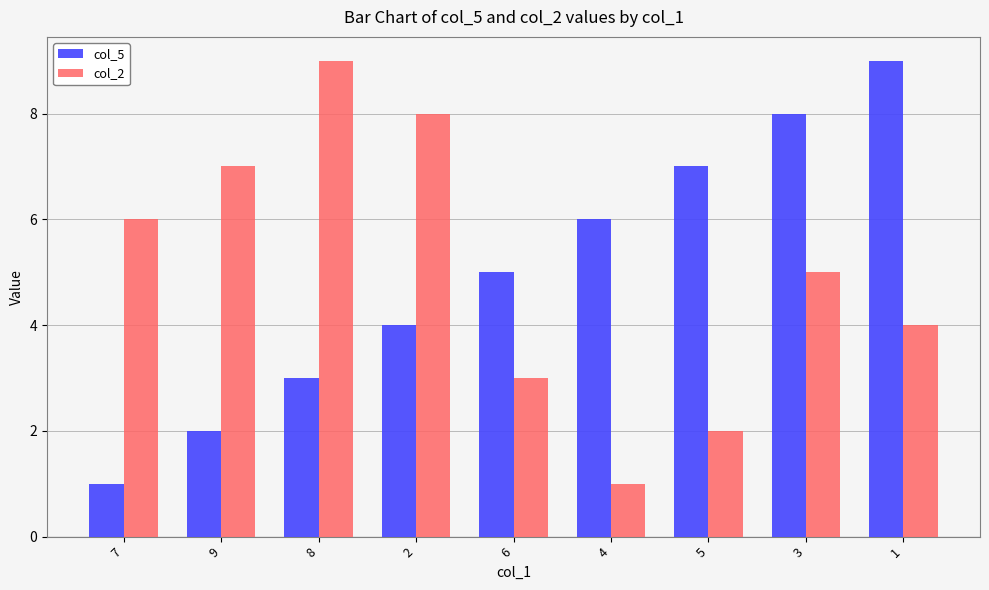

How many series are shown in this chart?

2